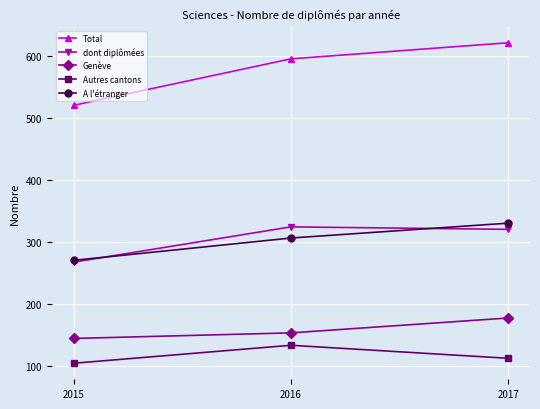

At which category does the chart reach its minimum across all series?

2015